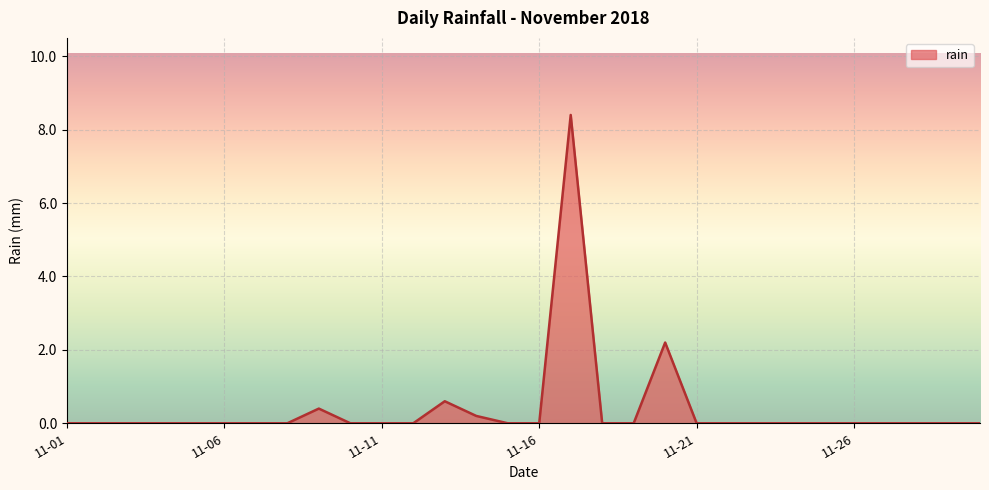

What is the average value?

0.4